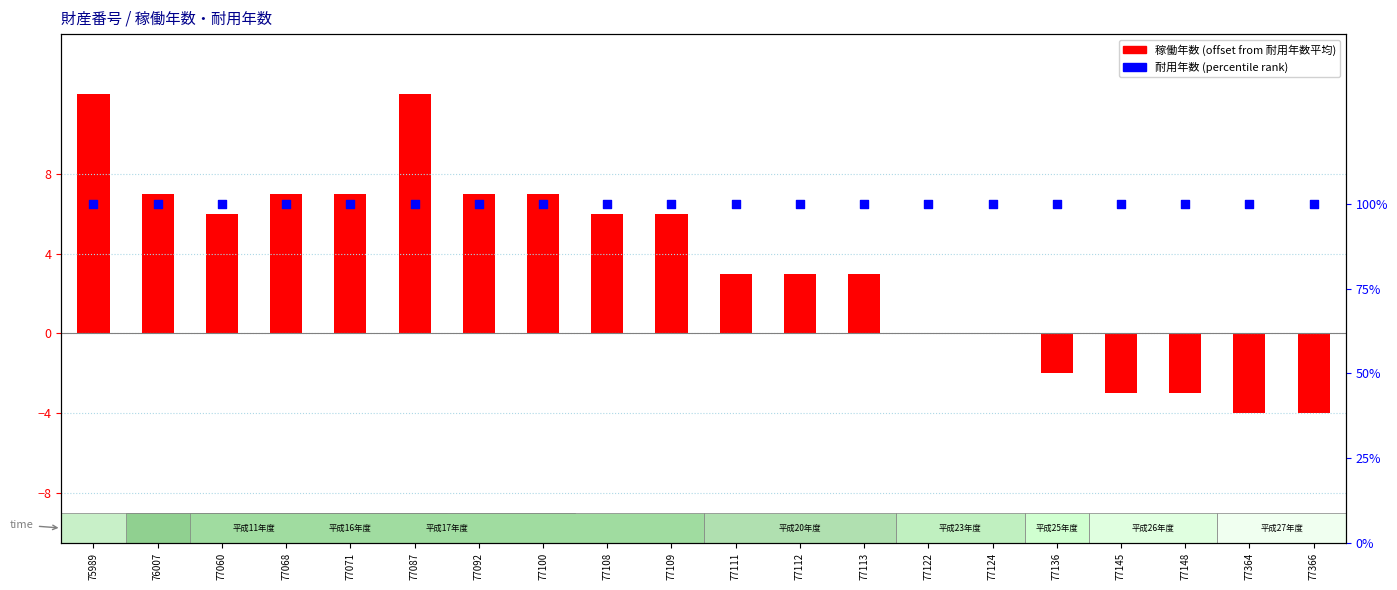

Which series has the largest total across all categories?

耐用年数 (percentile)